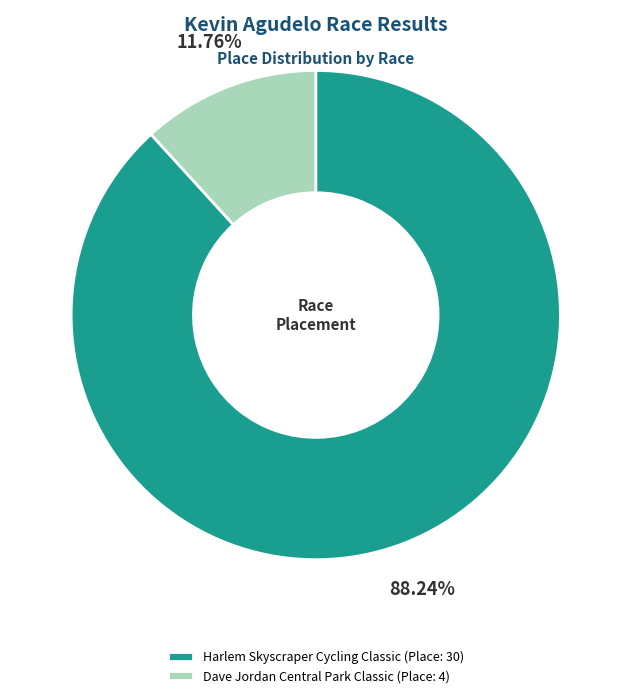

Which slice is the largest?

Harlem Skyscraper Cycling Classic